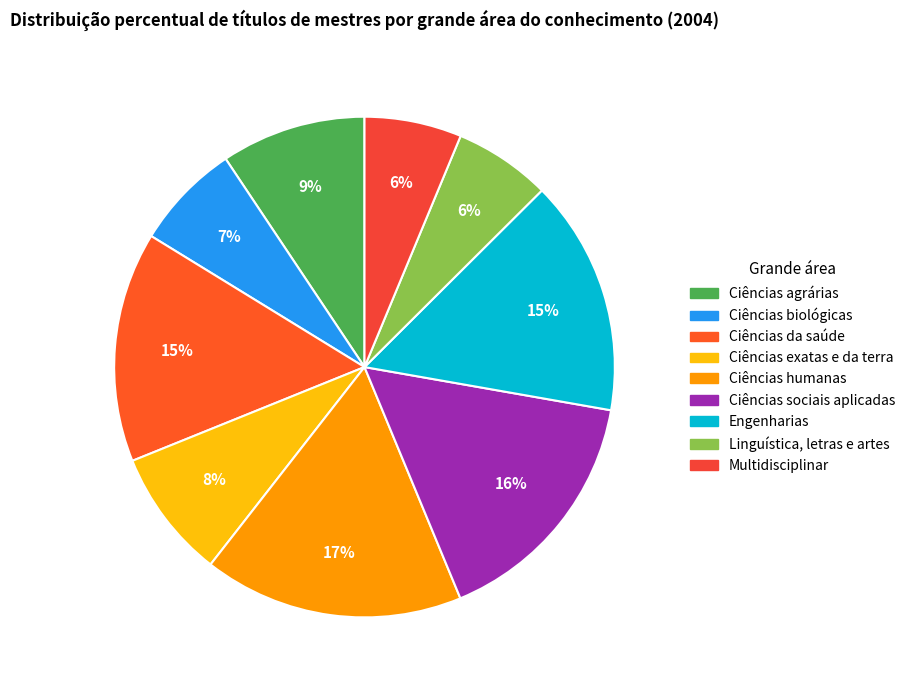

Combined, do Ciências biológicas and Linguística, letras e artes account for over 50%?

No